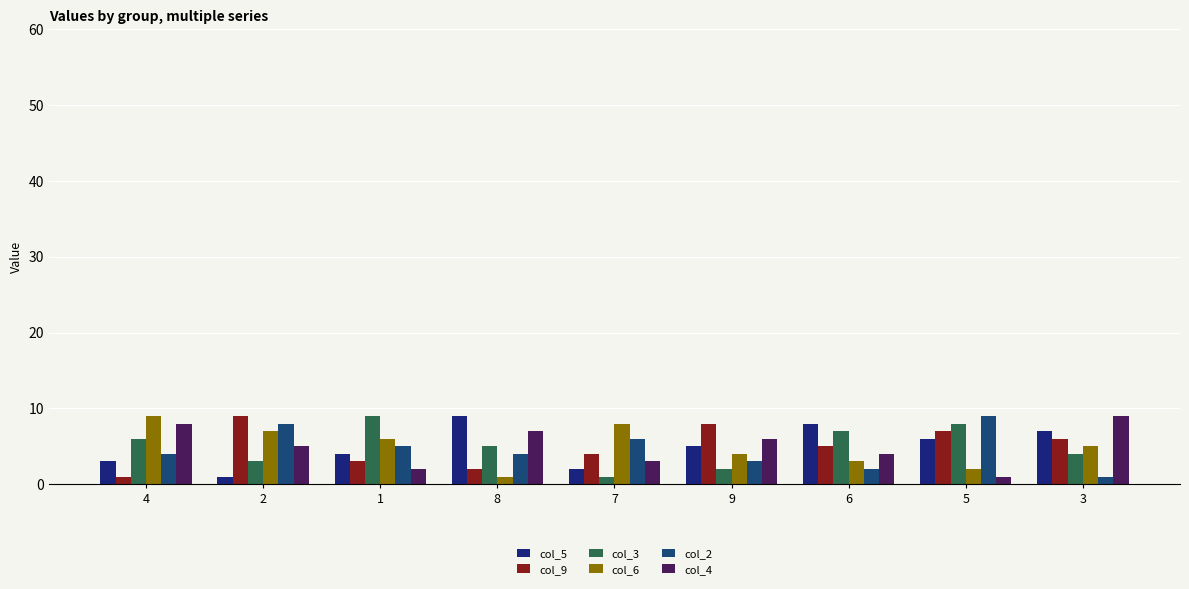

What is the value of the col_6 bar at the 6th from the left?

4